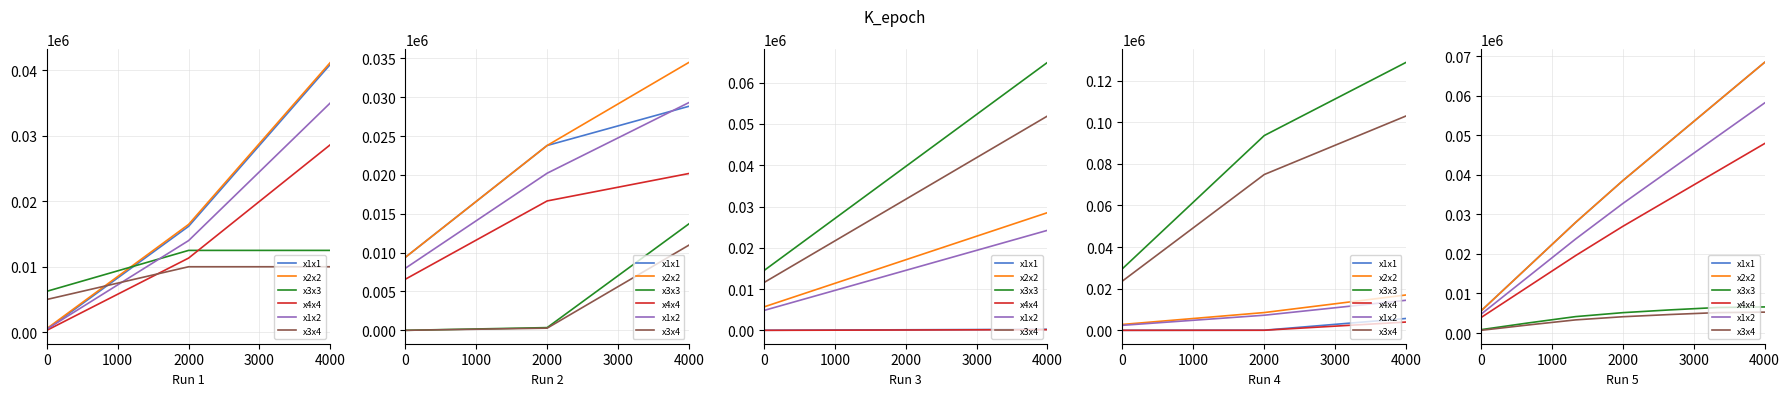

What is the average value of the x2x2 series?

37772.1